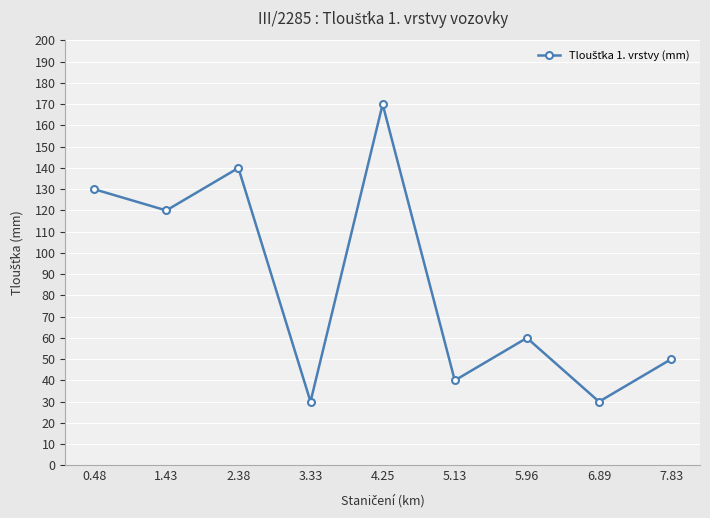

What is the value of the 6th point from the left?

40